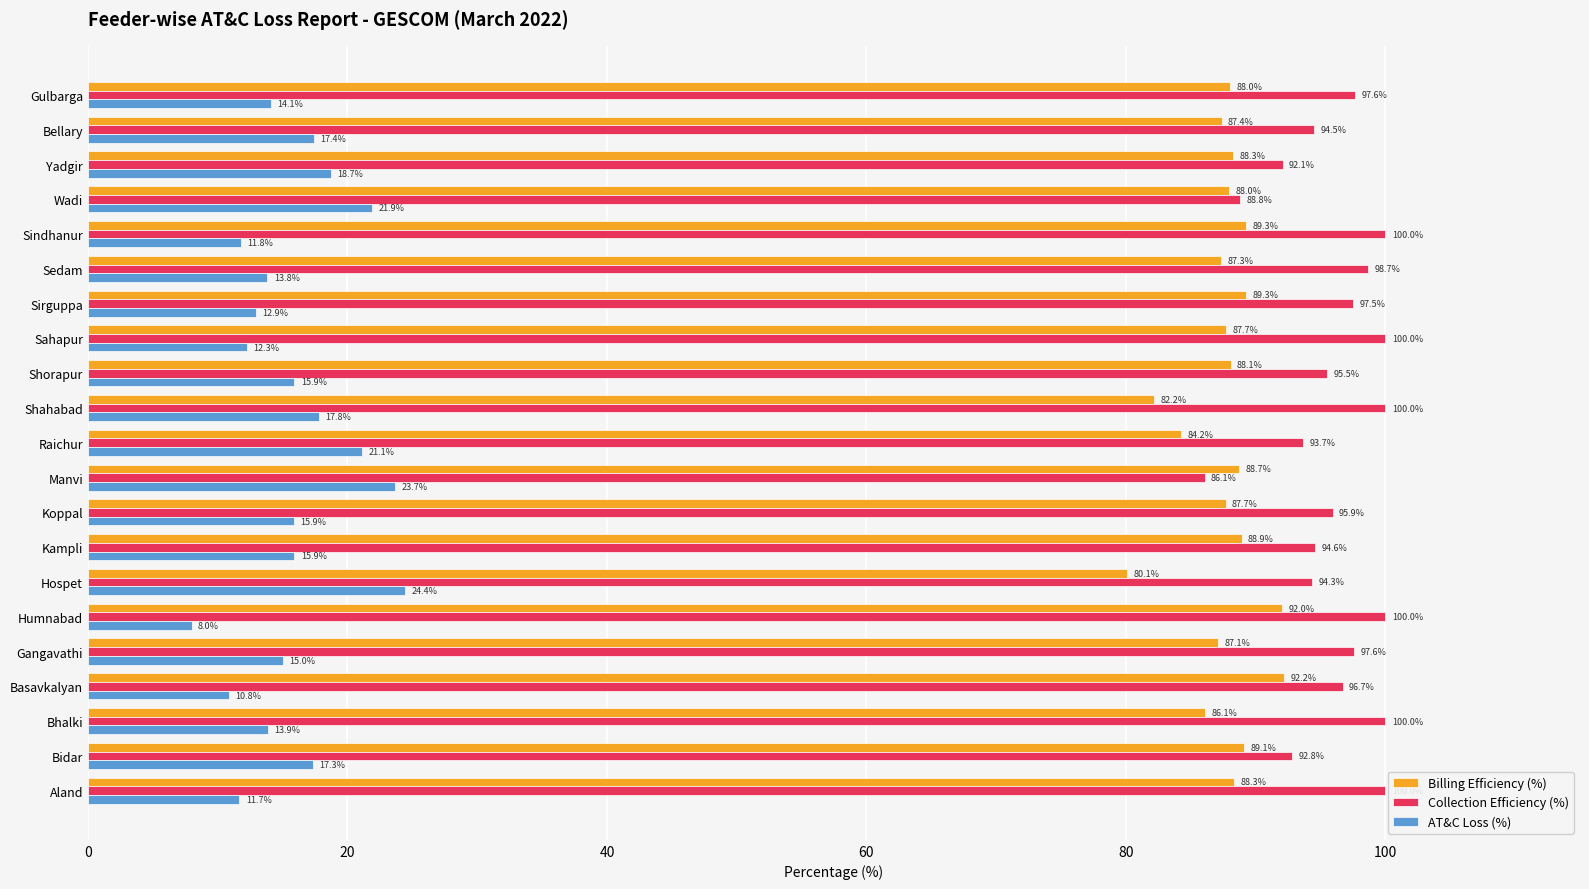

List the series in order of their peak value, lowest first.

AT&C Loss (%), Billing Efficiency (%), Collection Efficiency (%)